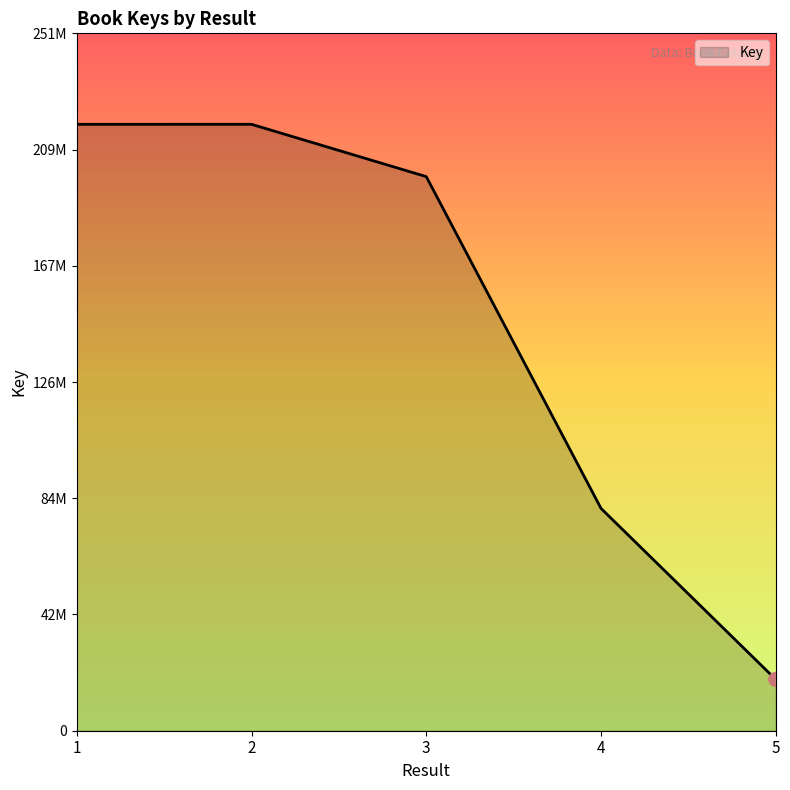

Does the chart have visible grid lines?

No